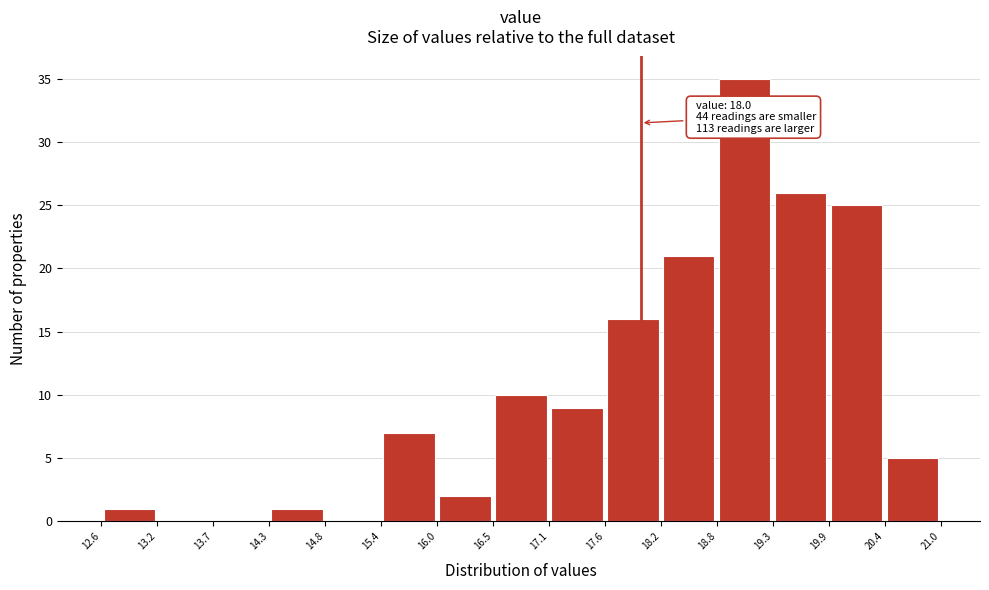

Over which range of the x-axis is the bar tallest?

18.8 to 19.3